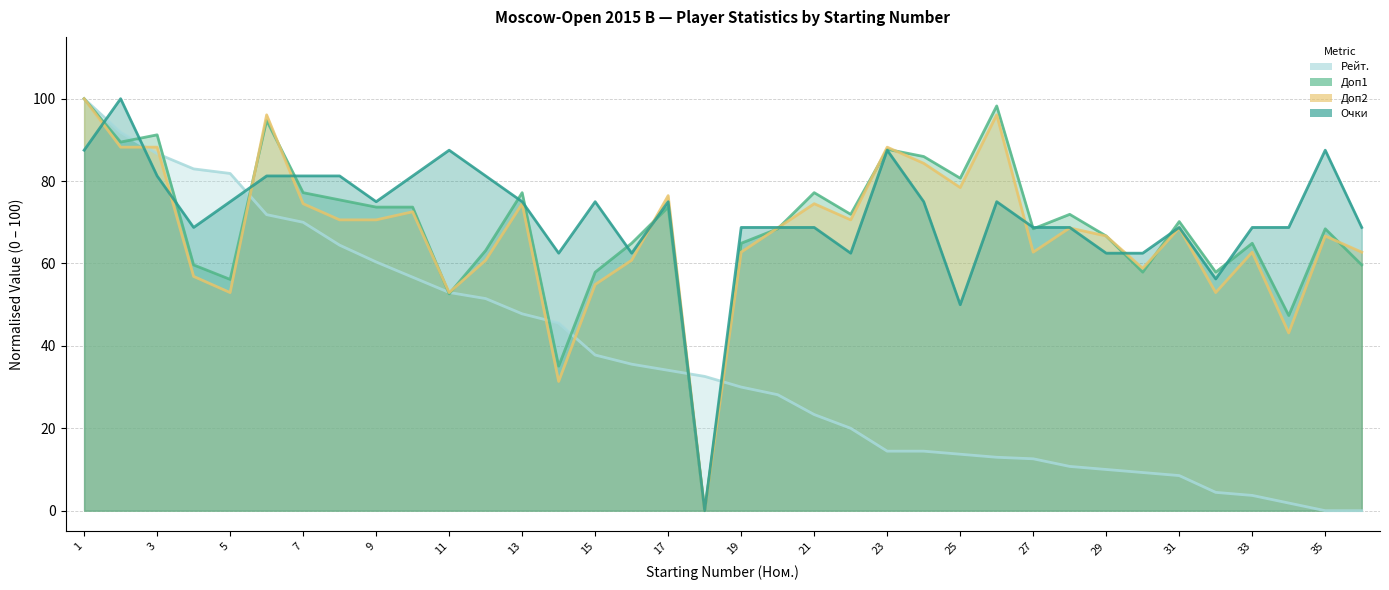

What is the maximum value shown in the chart?

100.0